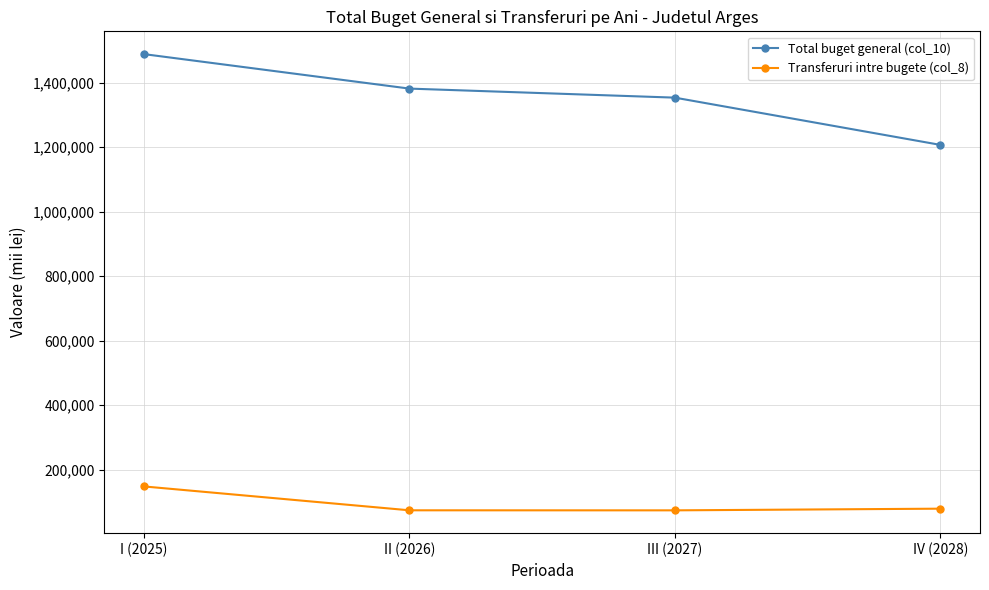

The value of Total buget general (col_10) at III (2027) is 1955851.8. True or false?

False